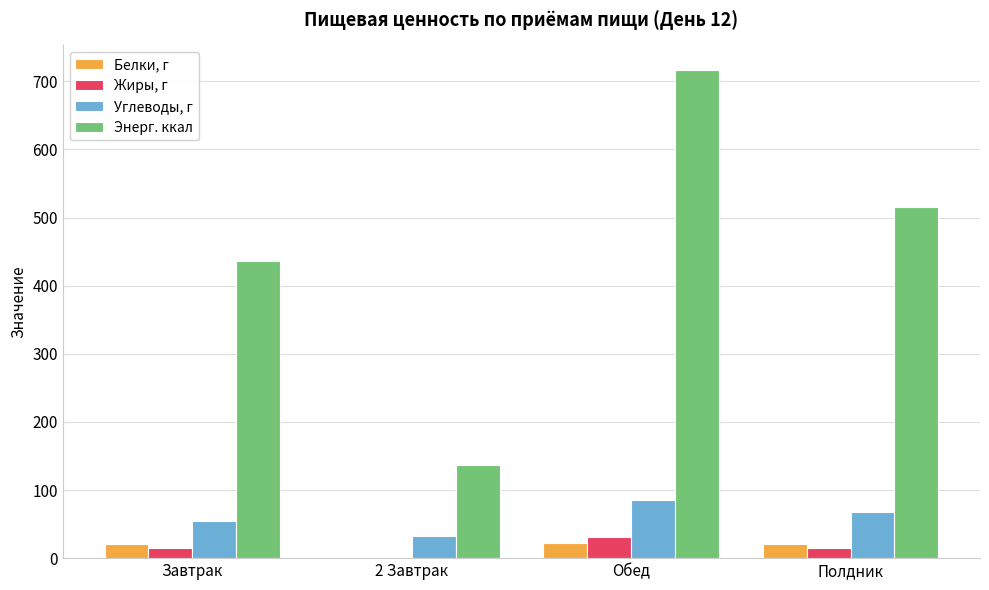

Is it true that Белки, г equals 20.1 at Полдник?

True